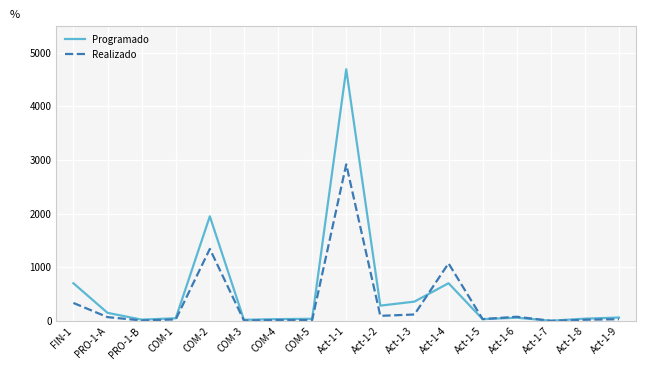

Which series has the widest spread of values?

Programado